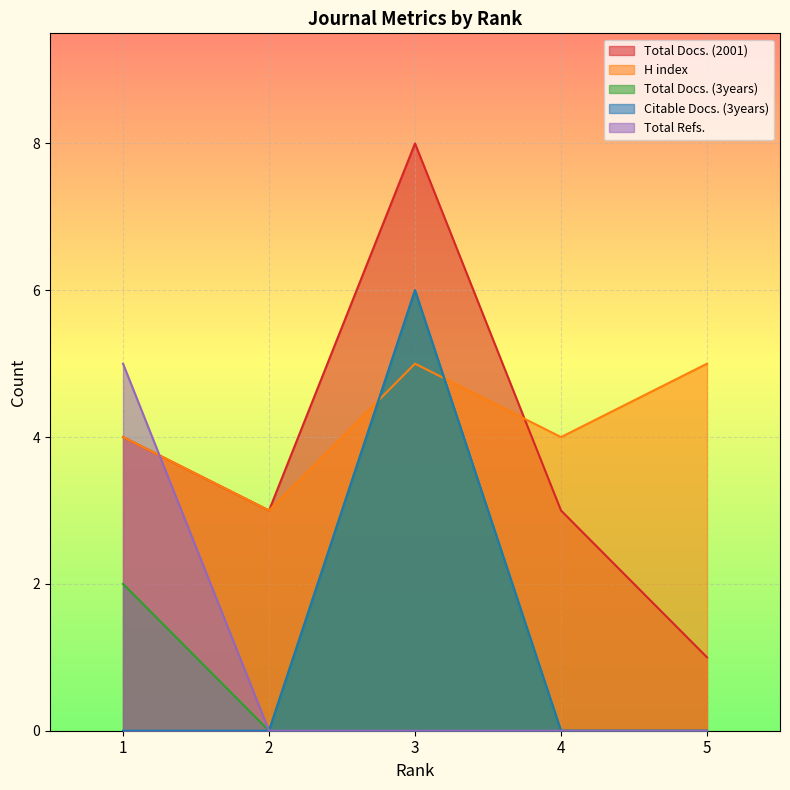

True or false: Total Refs. has more than 1 interior local peaks.

False